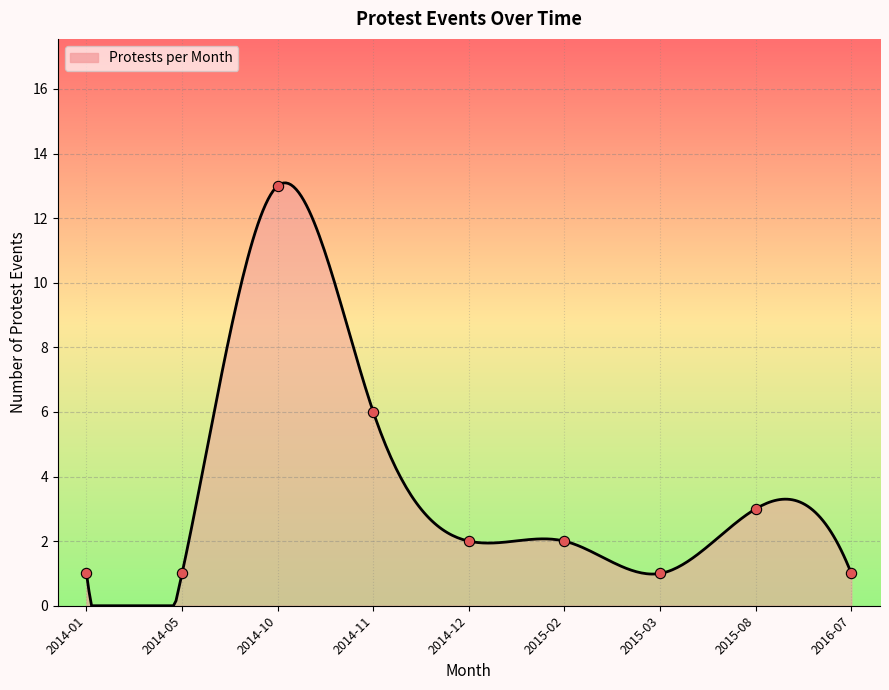

Which has a higher value, 2014-10 or 2014-10?

2014-10